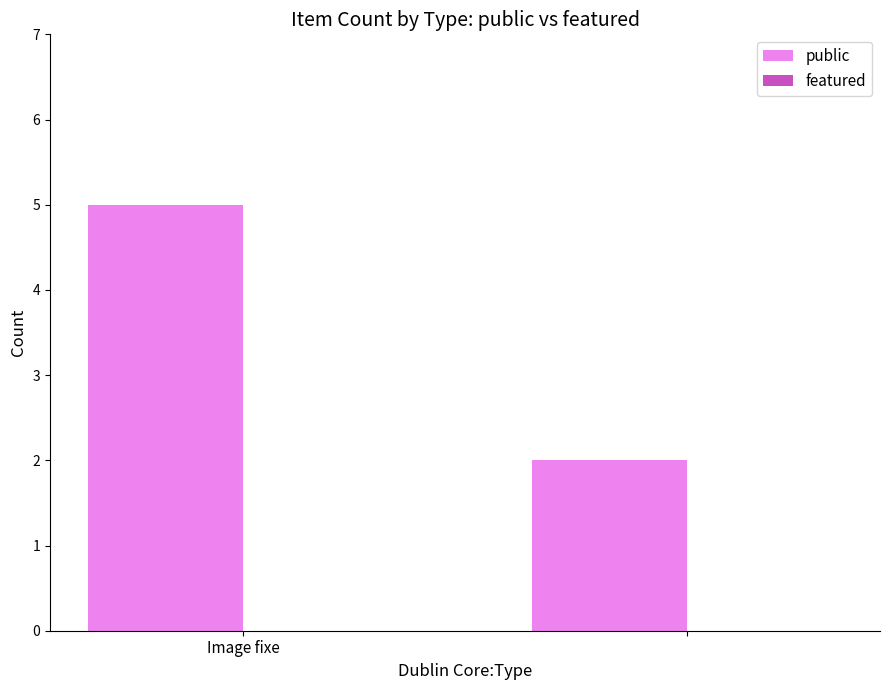

What is the maximum value shown in the chart?

5